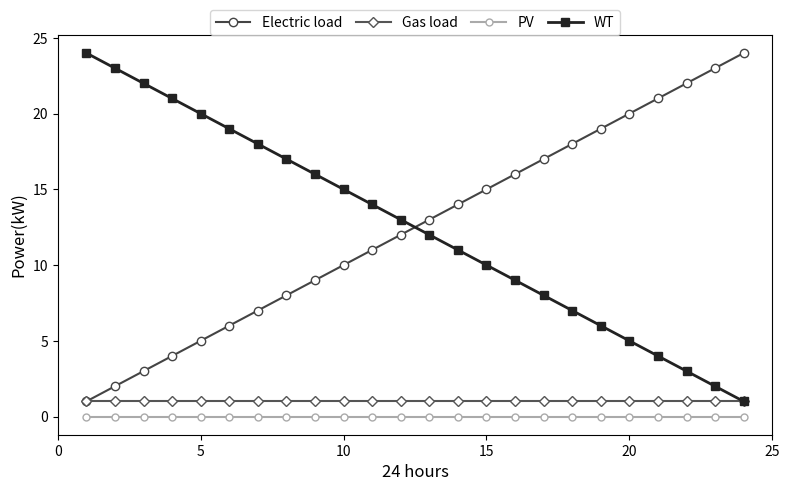

True or false: WT and PV cross at least once.

False